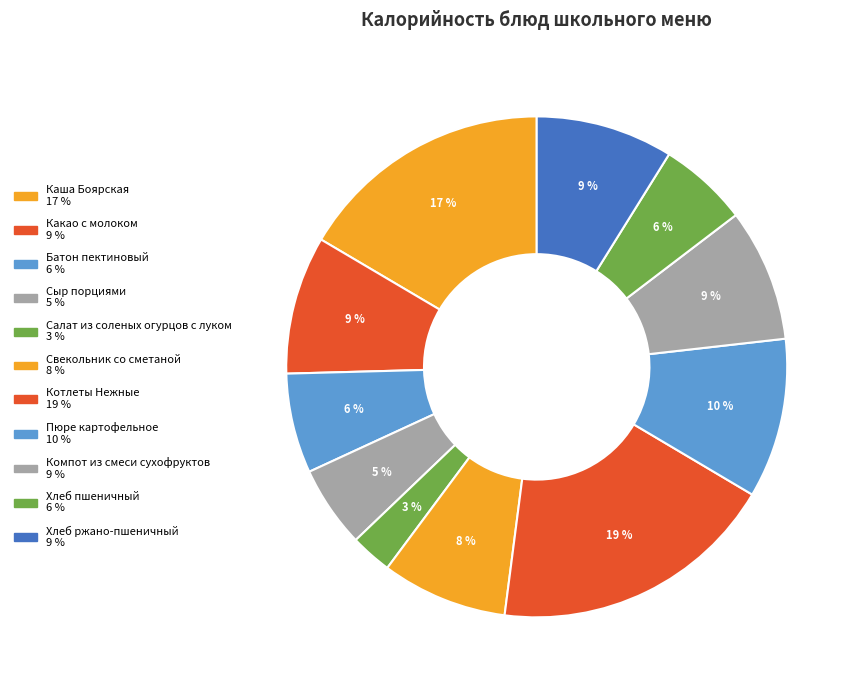

Rank the categories by value from highest to lowest.

Котлеты Нежные, Каша Боярская, Пюре картофельное, Какао с молоком, Хлеб ржано-пшеничный, Компот из смеси сухофруктов, Свекольник со сметаной, Батон пектиновый, Хлеб пшеничный, Сыр порциями, Салат из соленых огурцов с луком